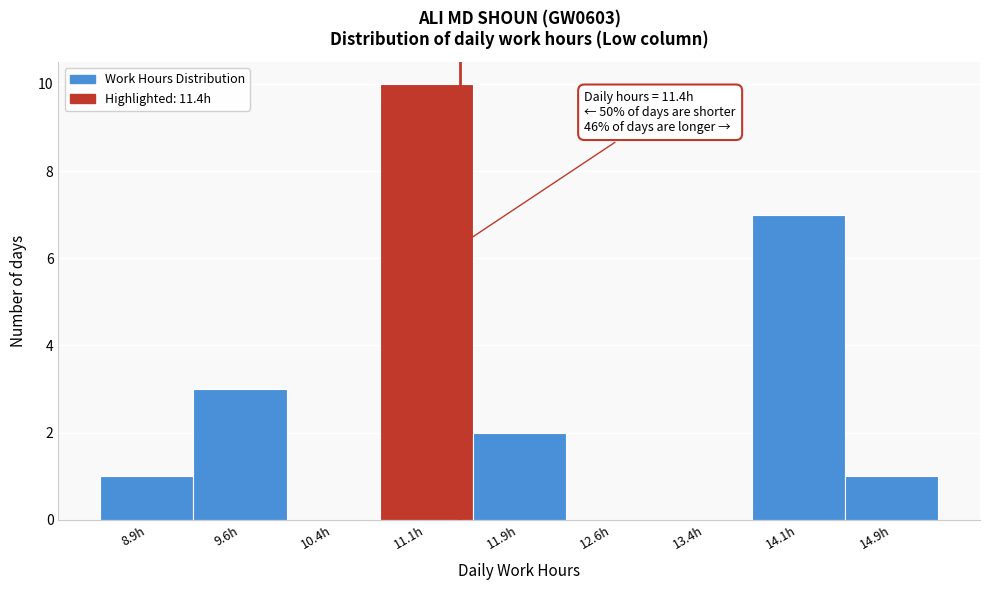

Which range on the x-axis has the tallest bar?

10.75 to 11.50